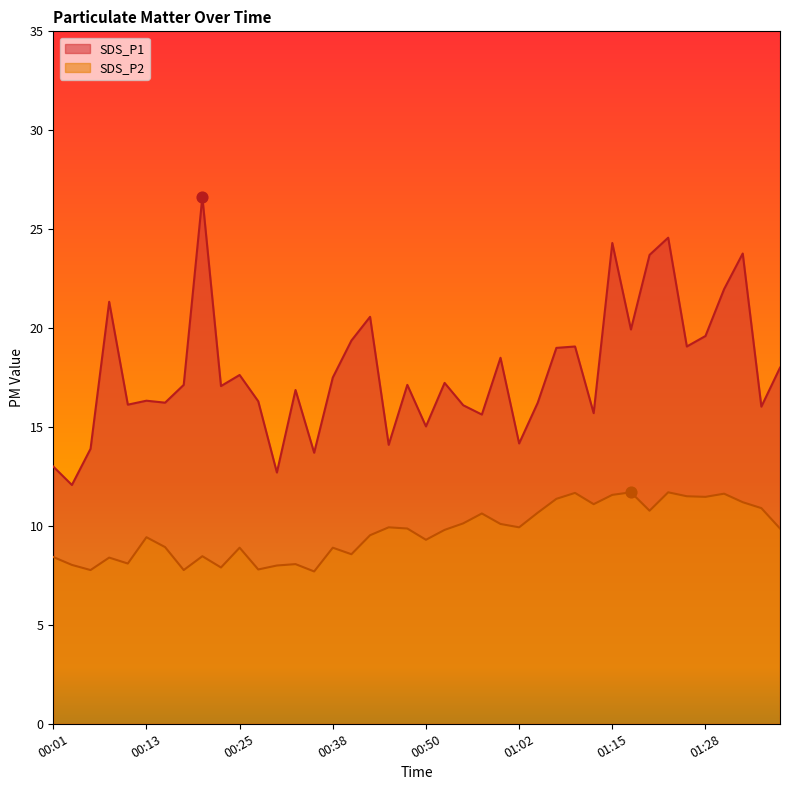

Which series has the largest total across all categories?

SDS_P1